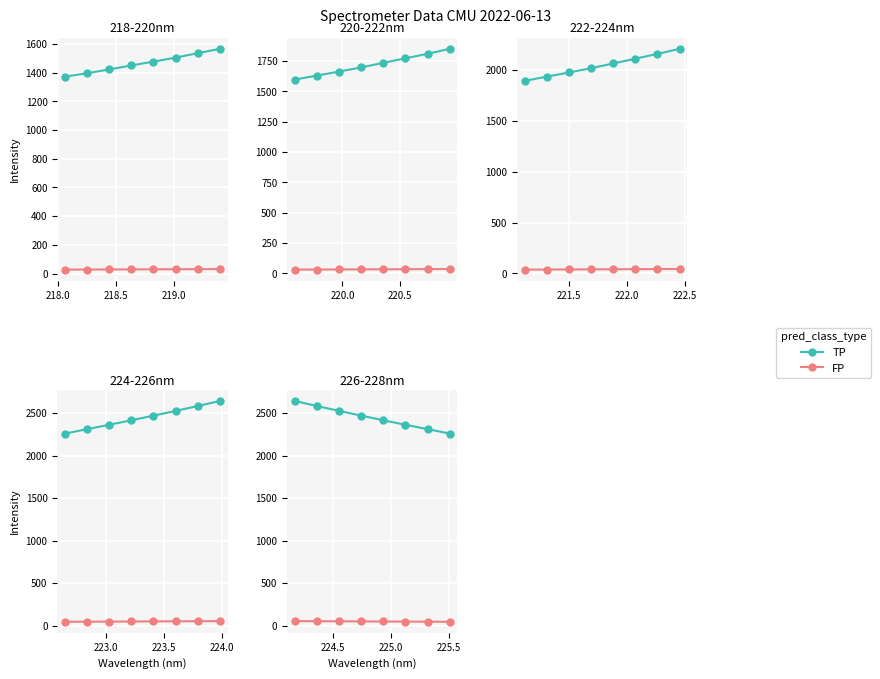

Which series has the widest spread of values?

TP